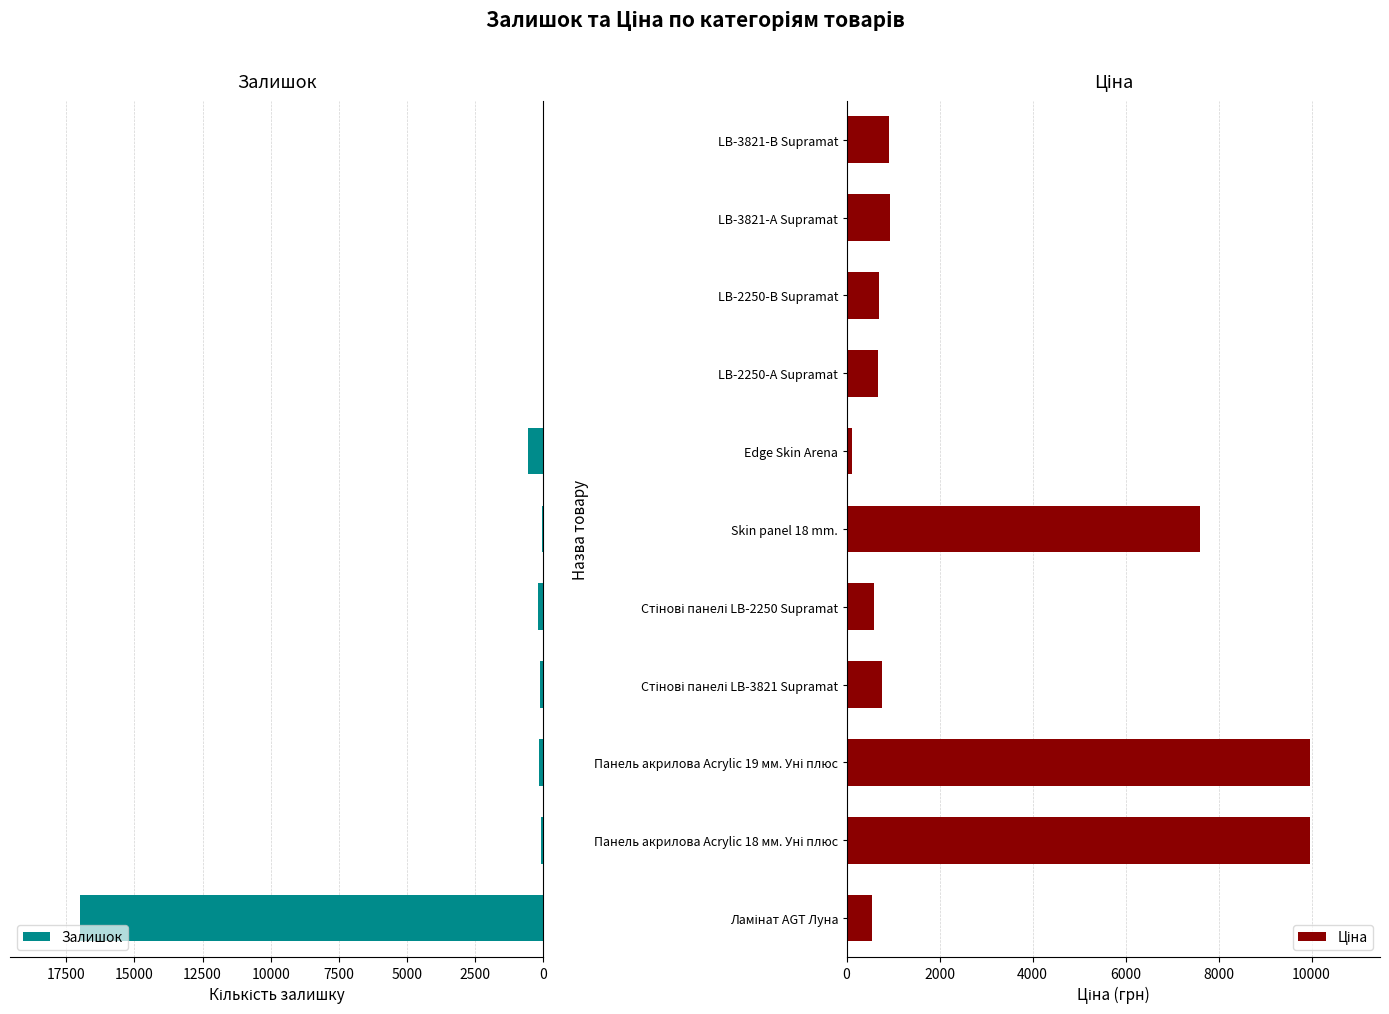

What is the sum of all Залишок values?

18219